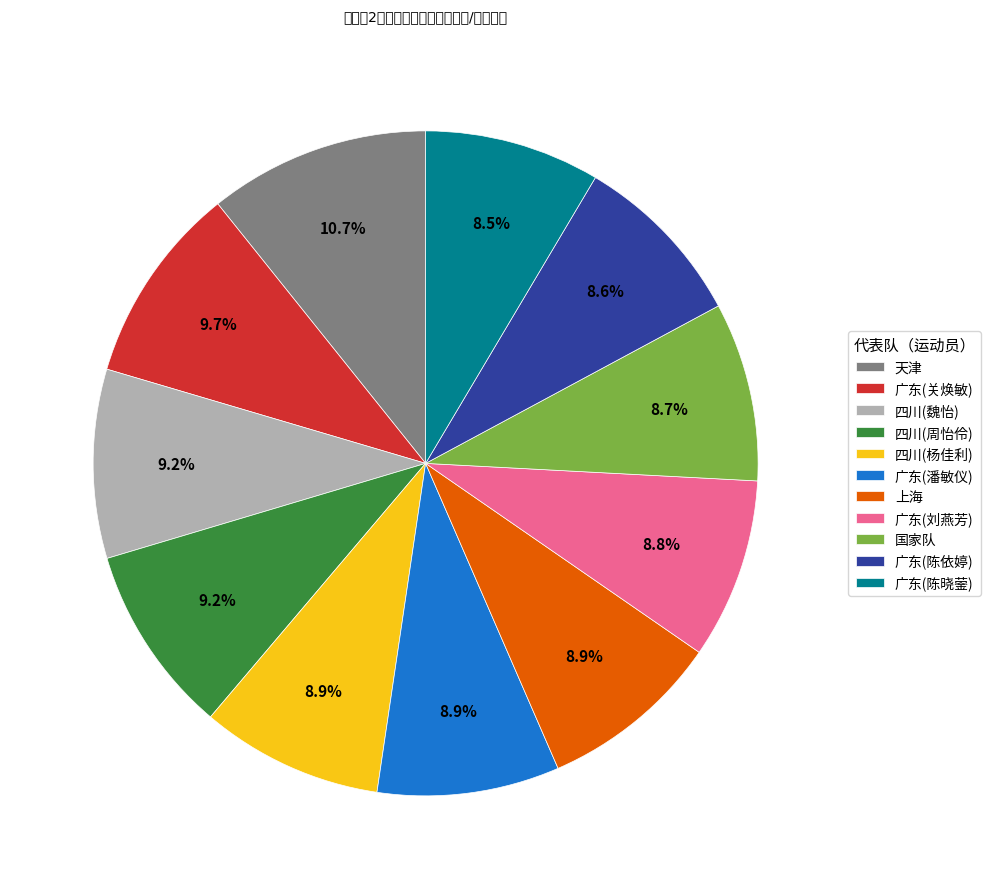

Does any single category account for the majority?

No